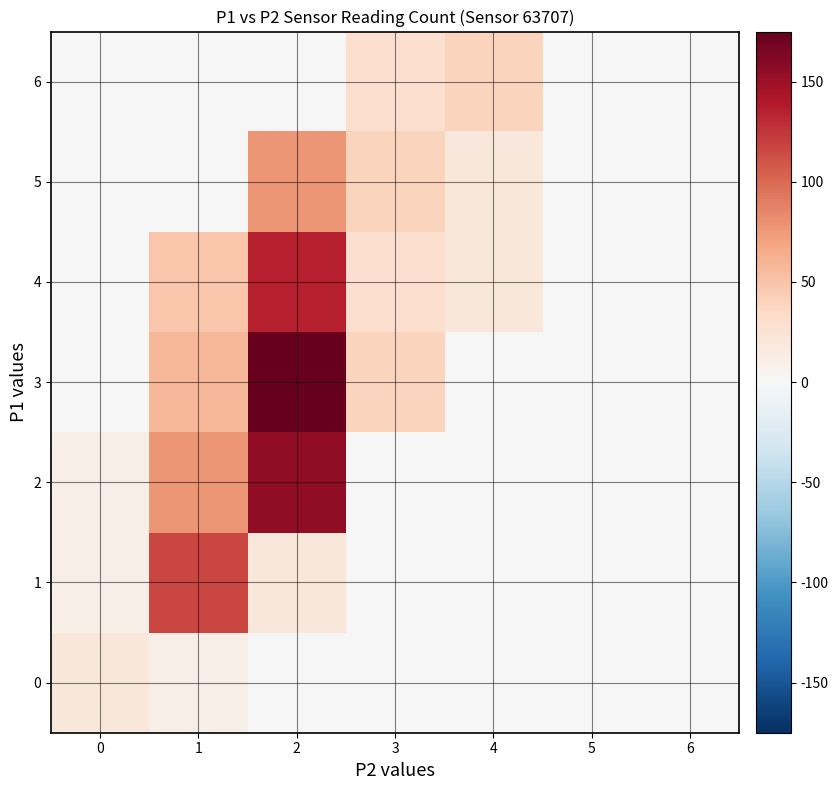

At which category does the chart reach its minimum across all series?

2